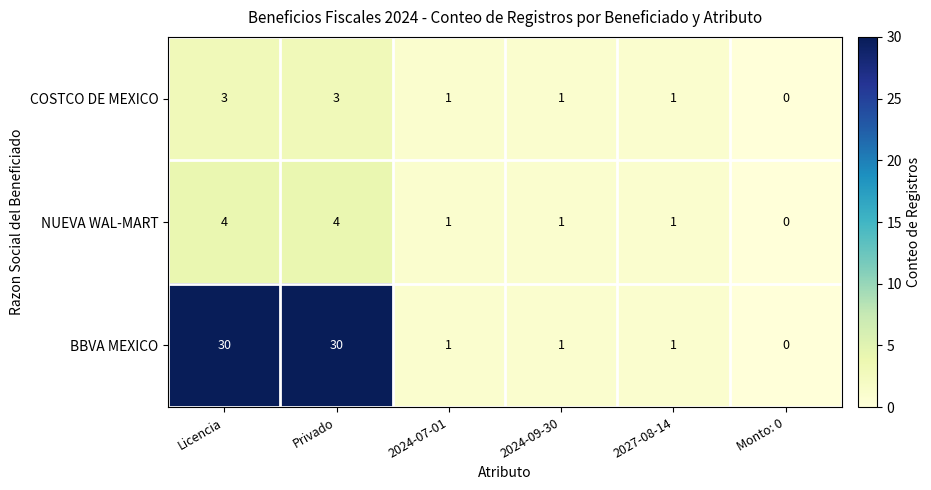

True or false: NUEVA WAL-MART has a value of 1 at 2027-08-14.

True